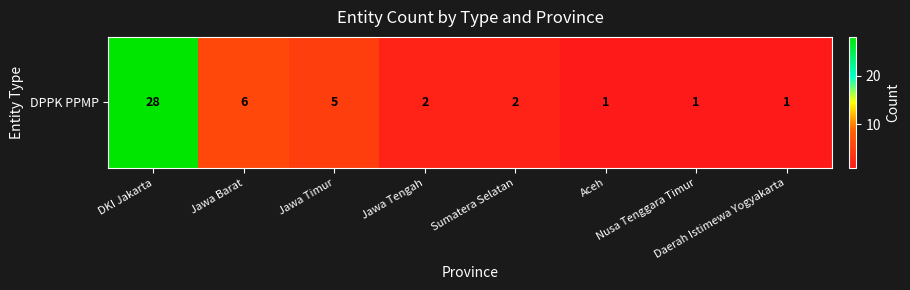

At which label is the value closest to 14?

Jawa Barat